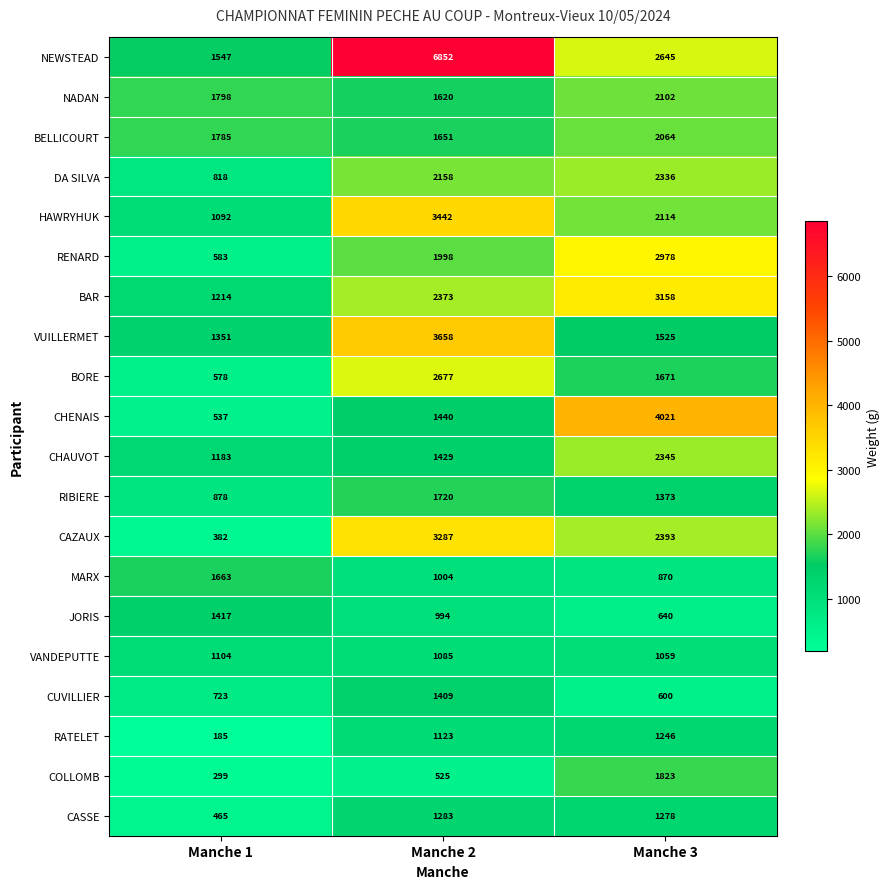

Which category has the lowest value across all series?

Manche 1